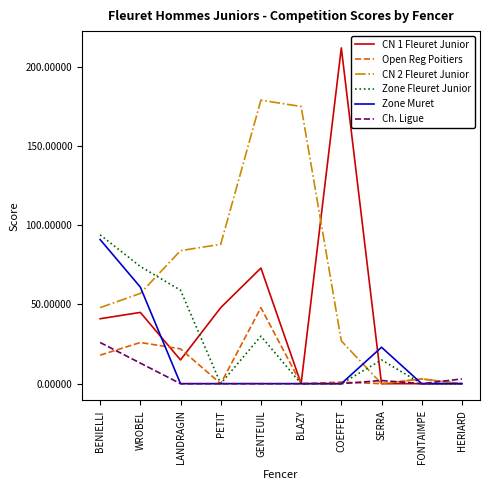

True or false: CN 1 Fleuret Junior and Zone Fleuret Junior cross at least once.

True